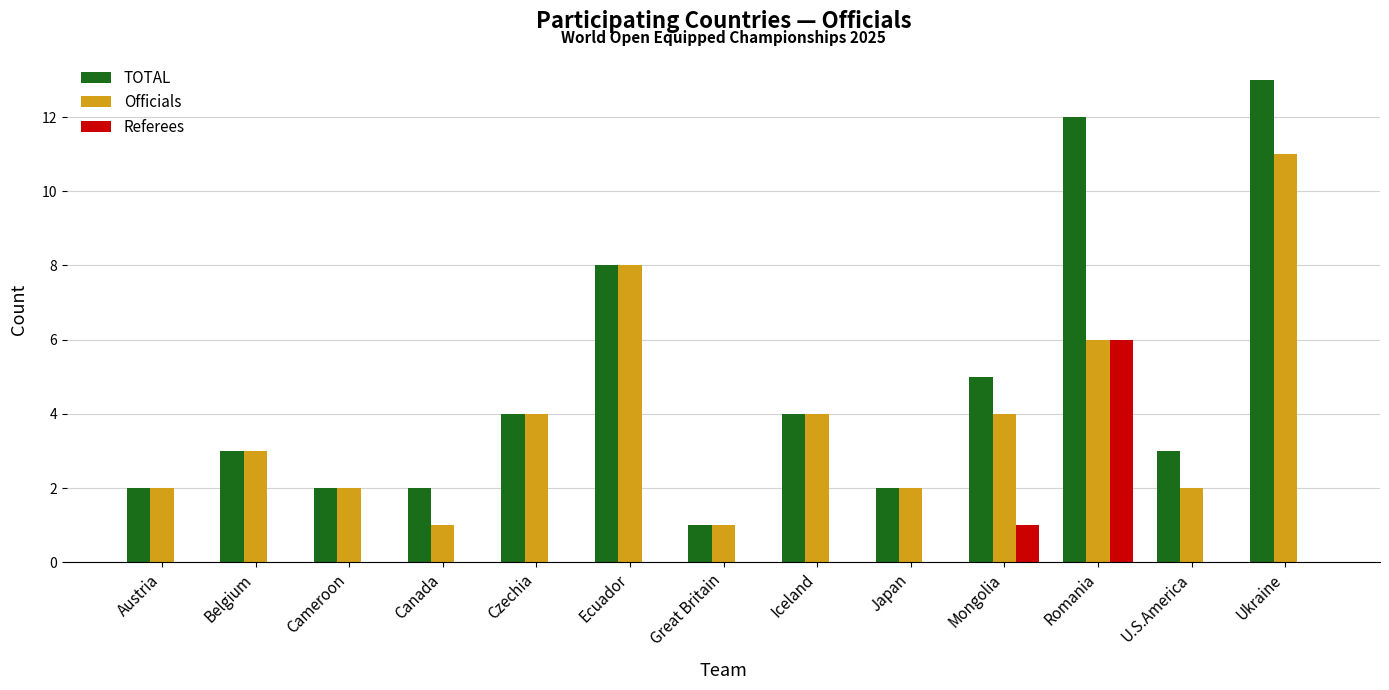

What are all the series names shown in the legend?

TOTAL, Officials, Referees